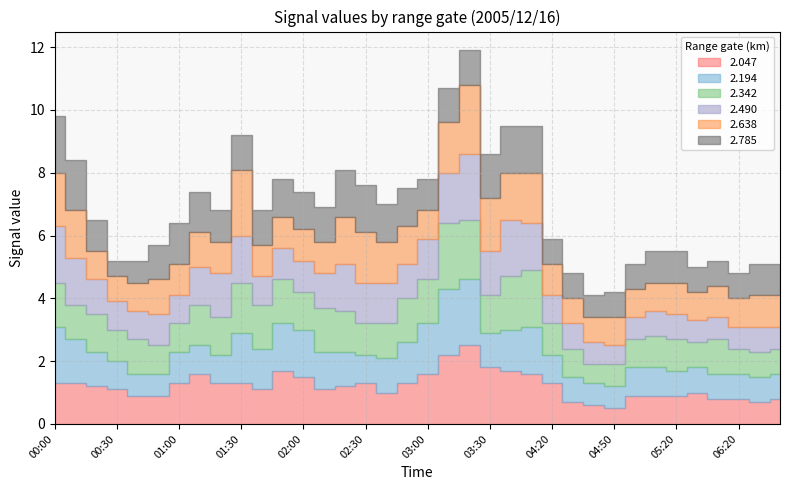

What is the label of the 34th point from the right?

00:20